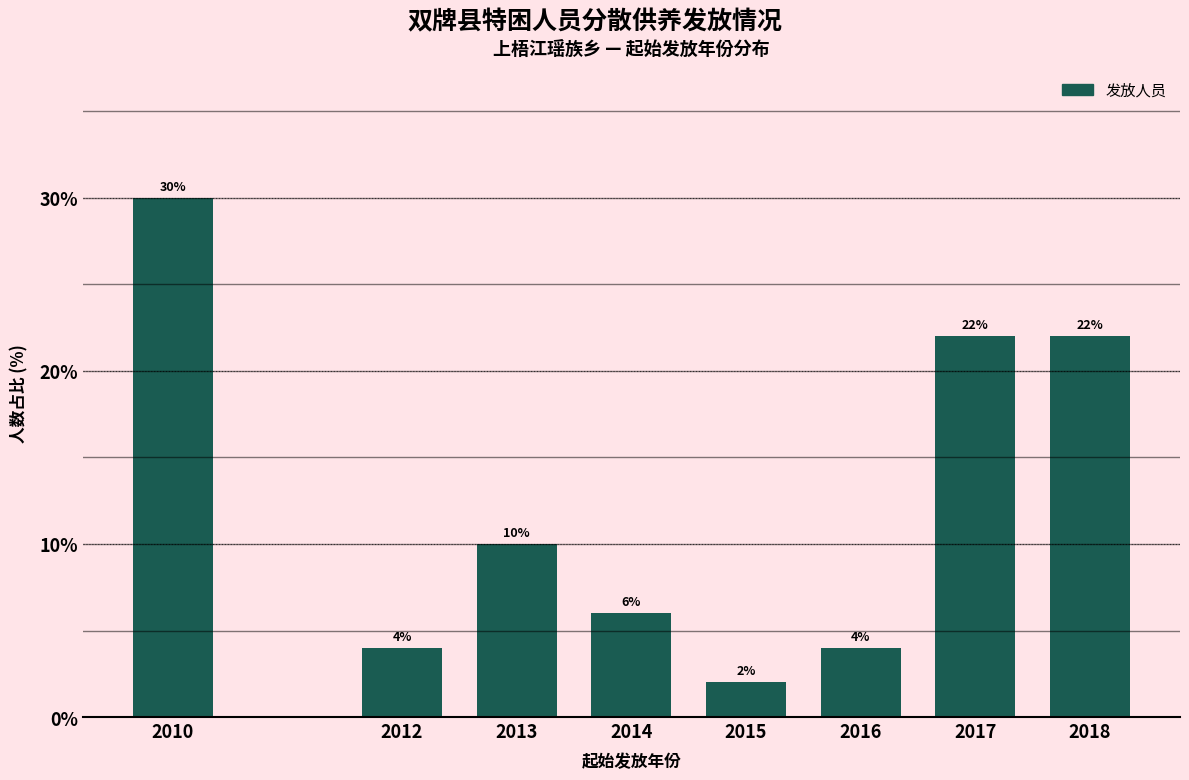

Reading left to right, what are all the values shown in this chart?

2010=30	2012=4	2013=10	2014=6	2015=2	2016=4	2017=22	2018=22